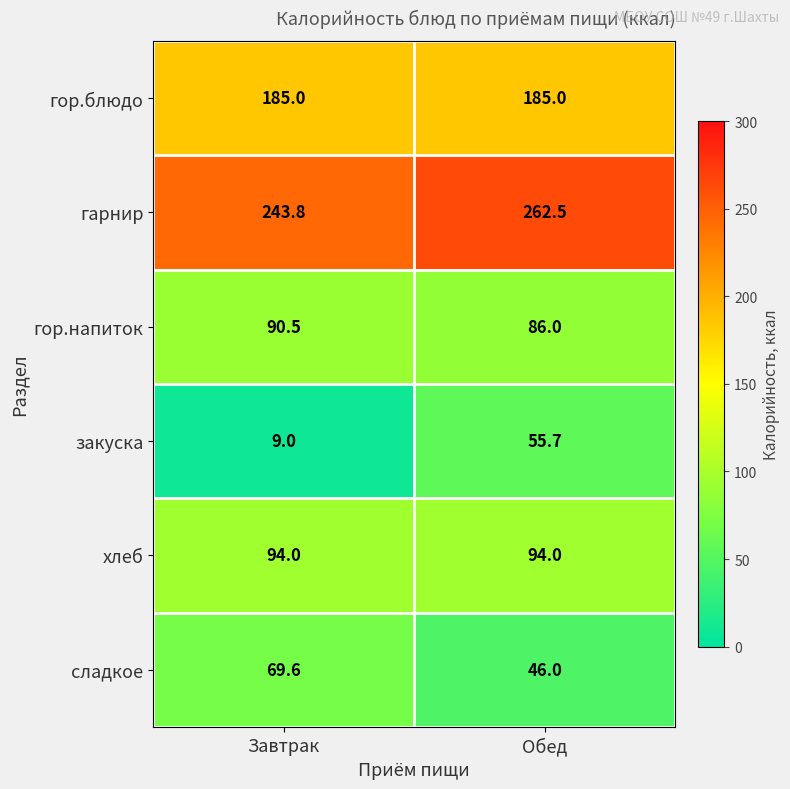

Reading left to right, transcribe all the data shown in this chart.

гор.блюдо: Завтрак=185.0	Обед=185.0
гарнир: Завтрак=243.8	Обед=262.5
гор.напиток: Завтрак=90.5	Обед=86.0
закуска: Завтрак=9.0	Обед=55.7
хлеб: Завтрак=94.0	Обед=94.0
сладкое: Завтрак=69.6	Обед=46.0